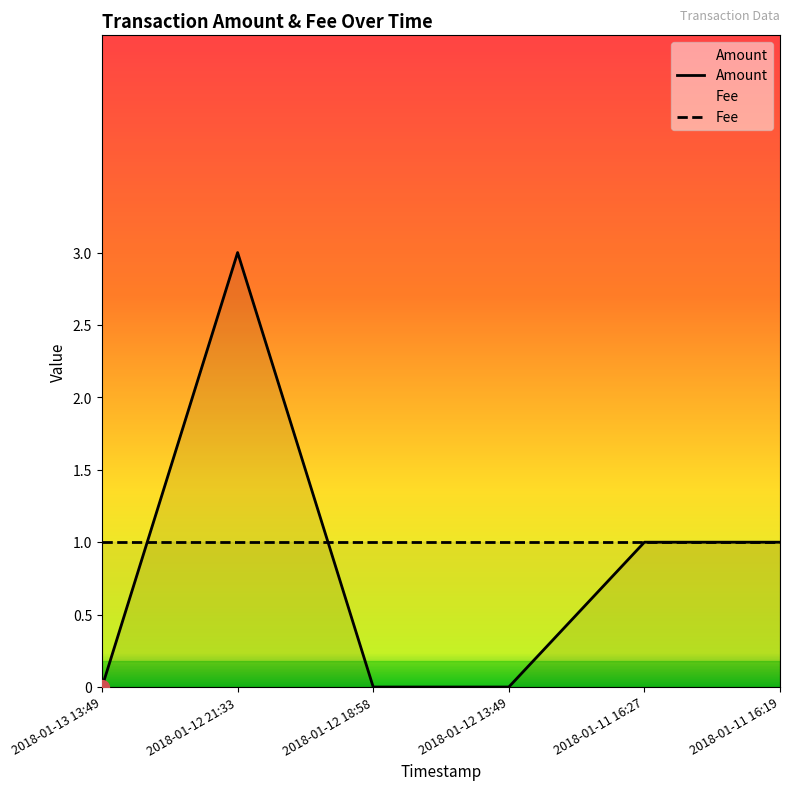

The value at 2018-01-12 18:58 is -2. True or false?

False